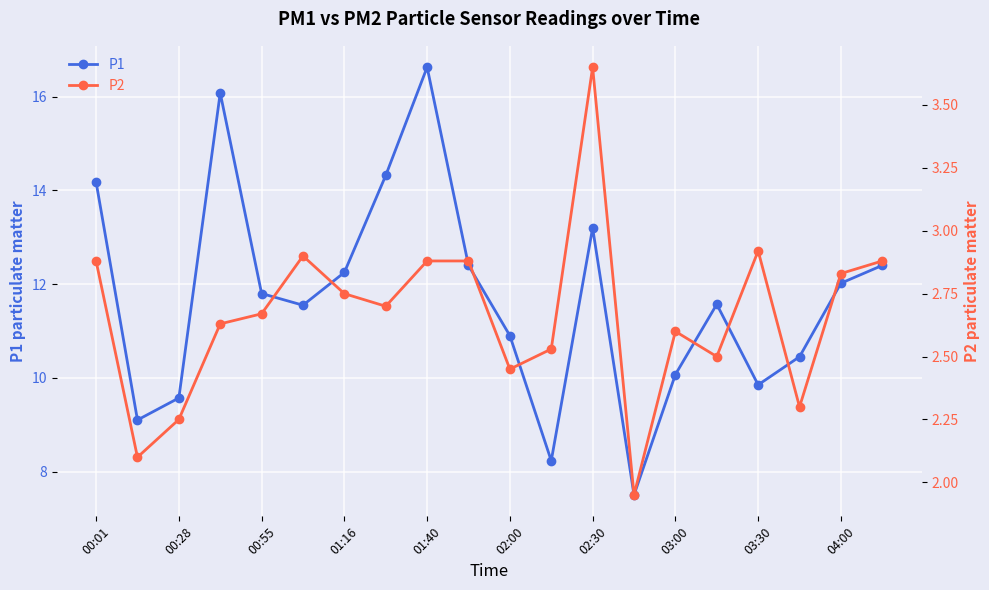

The P1 series shows 3.3 at 00:28. True or false?

False